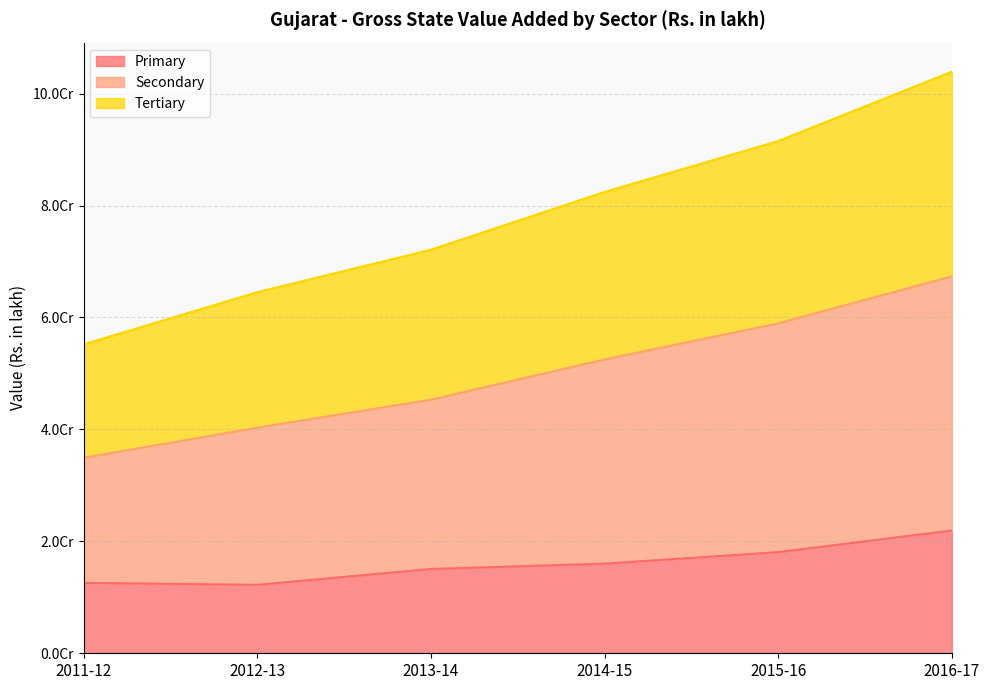

What are all the series names shown in the legend?

Primary, Secondary, Tertiary